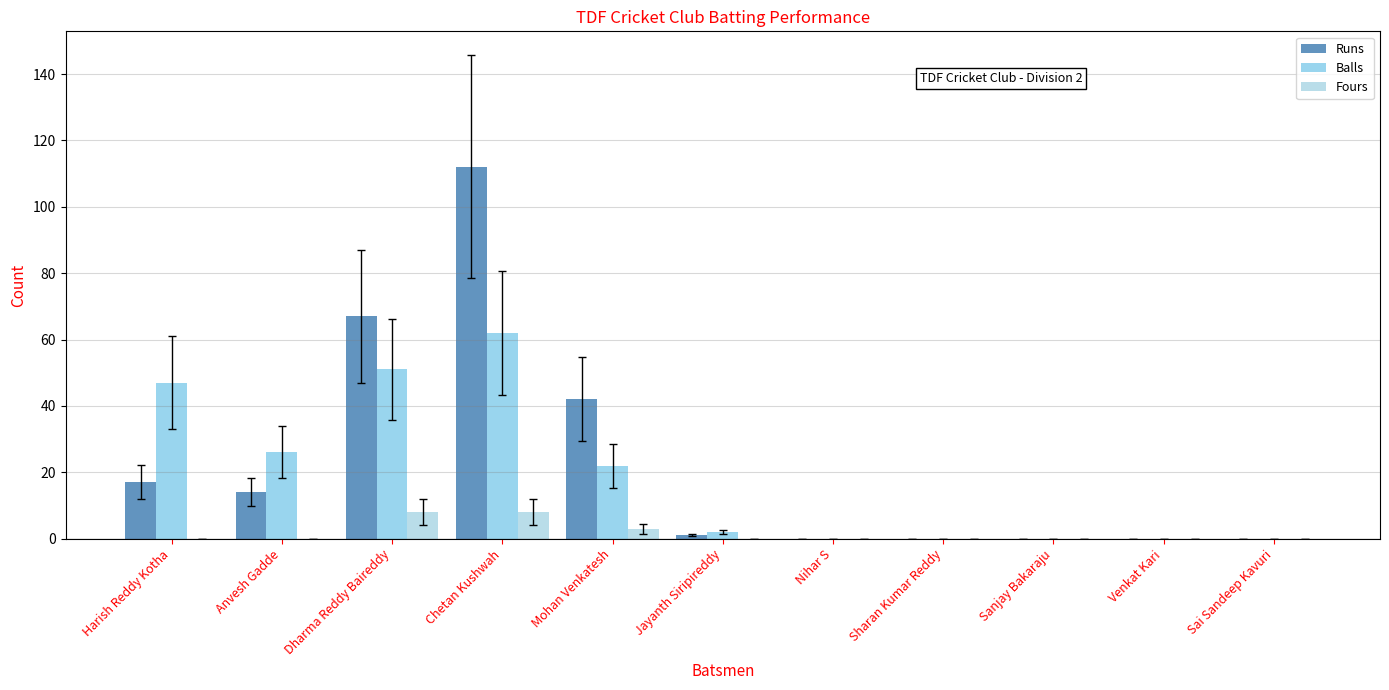

Does the chart contain stacked bars?

No